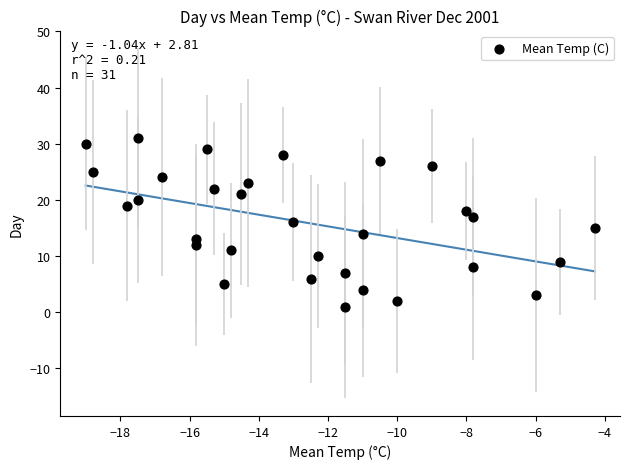

What is the range of Y values (max minus min)?

30